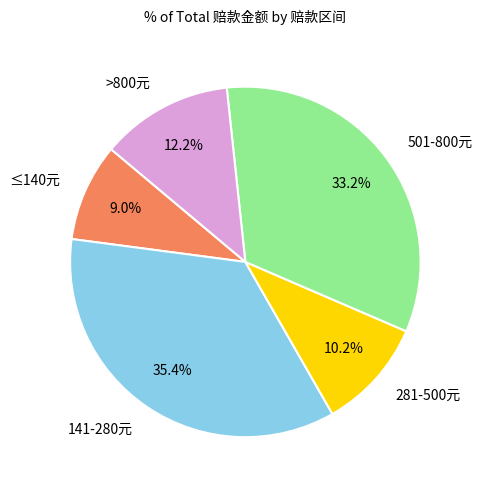

Count the number of slices in the pie.

5